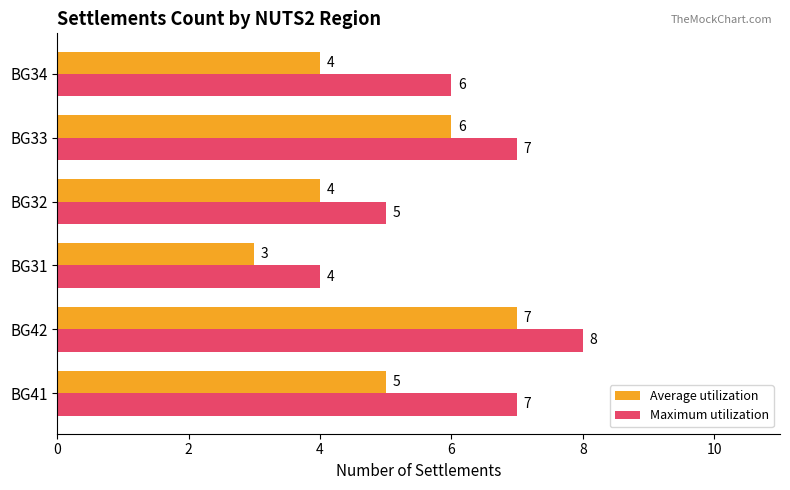

True or false: Average utilization has a value of 5 at BG41.

True